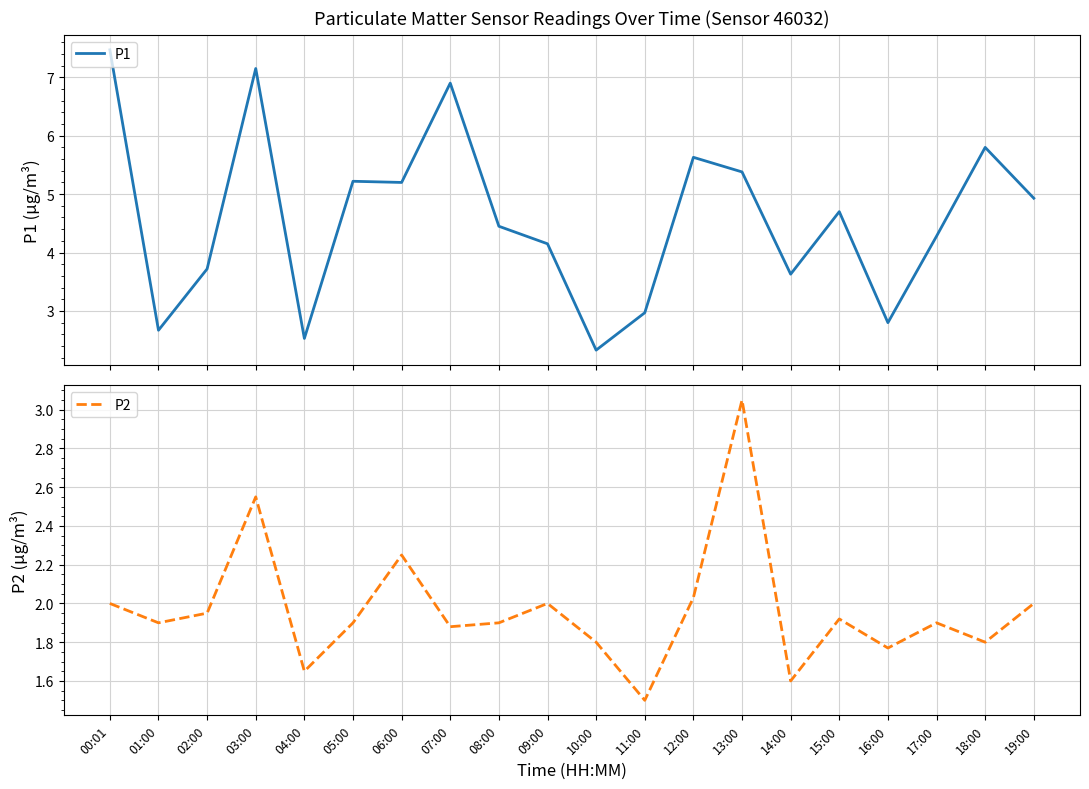

At 16:00, list the series in order from largest to smallest.

P1, P2